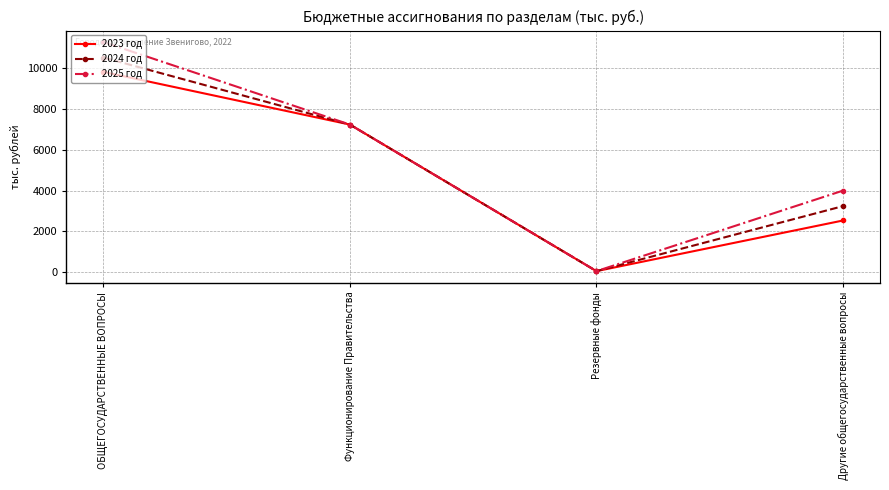

What is the maximum value shown in the chart?

11275.8